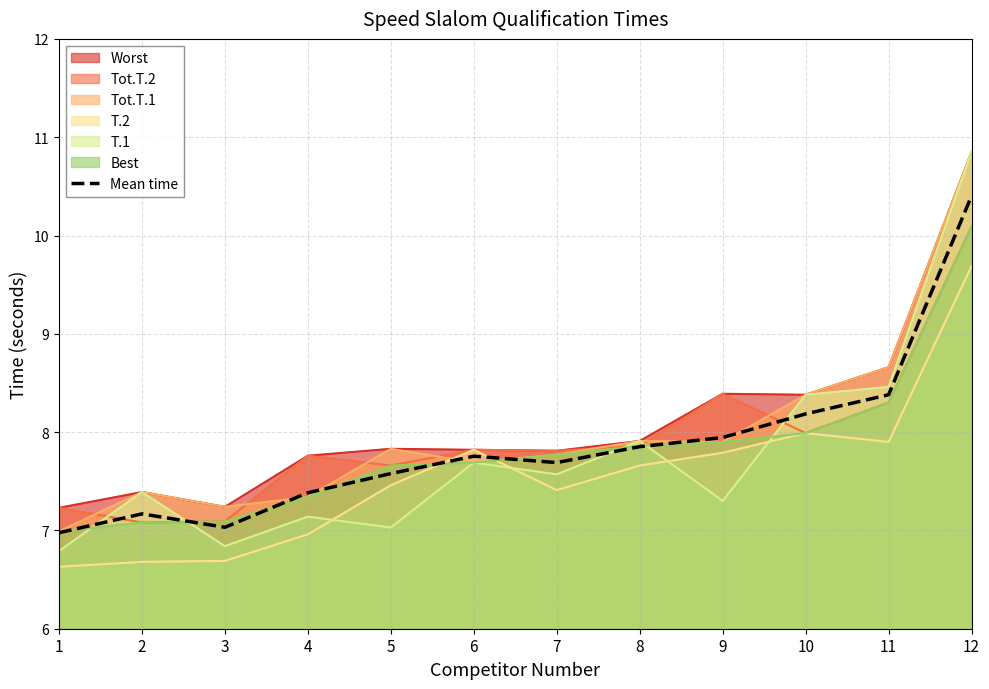

The chart shows a value of 7.7 at 7. True or false?

True